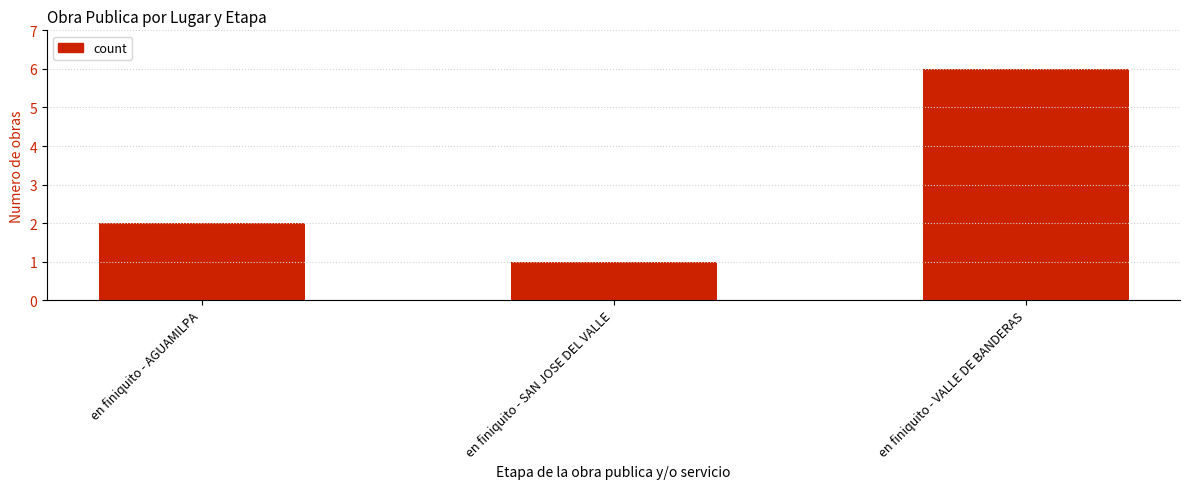

What is the label of the 1st bar from the right?

en finiquito - VALLE DE BANDERAS